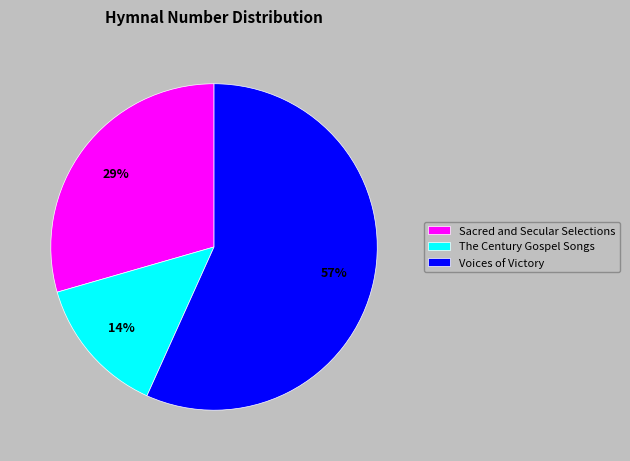

Rank the categories by value from highest to lowest.

Voices of Victory, Sacred and Secular Selections, The Century Gospel Songs